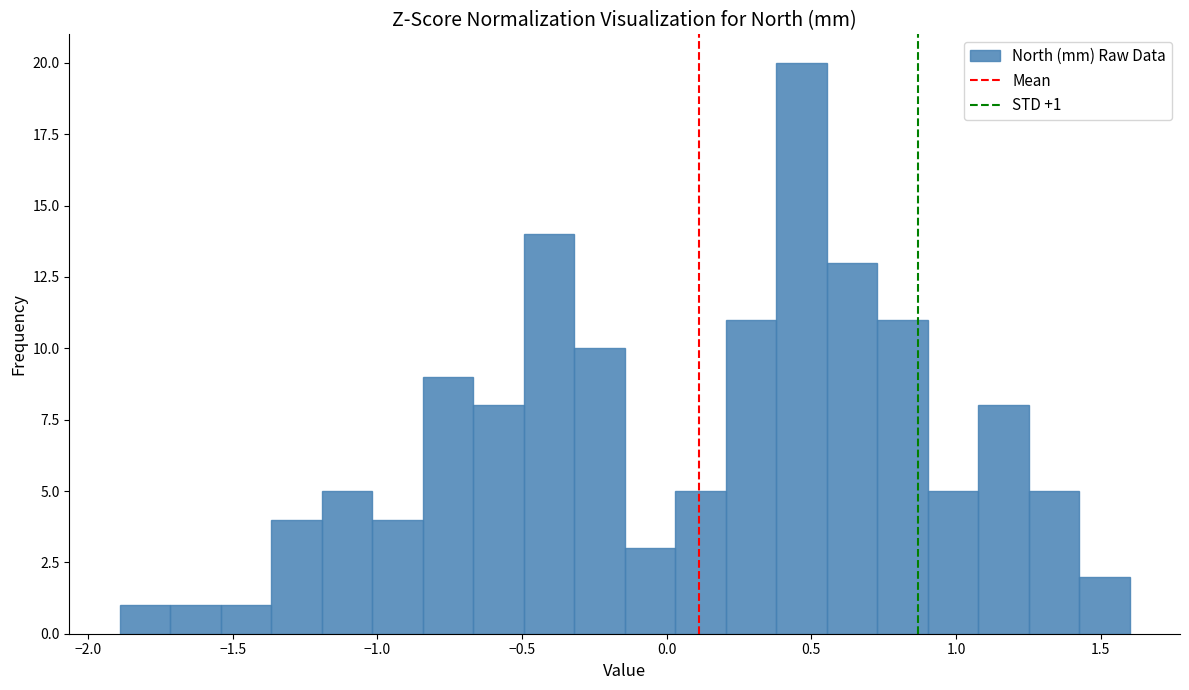

Around what value on the x-axis is the tallest bar? Give the approximate position of its centre, as read against the axis.

0.45